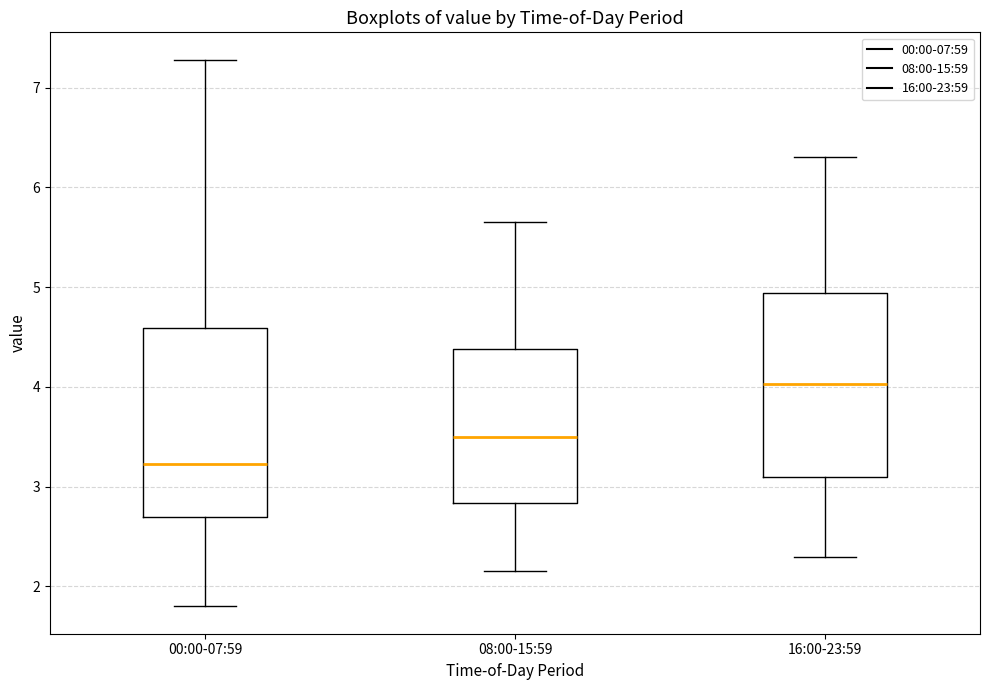

Where does the median line of the box for 08:00-15:59 sit on the y-axis? The values are not printed on the chart, so give them approximately, as read against the axis.

3.5